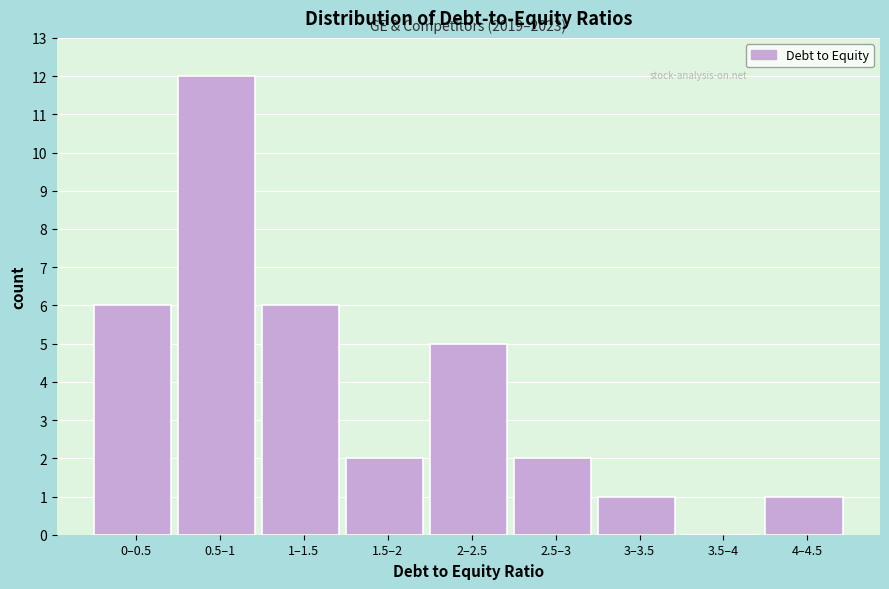

Reading right to left, extract all data points from this chart.

4–4.5=1	3.5–4=0	3–3.5=1	2.5–3=2	2–2.5=5	1.5–2=2	1–1.5=6	0.5–1=12	0–0.5=6